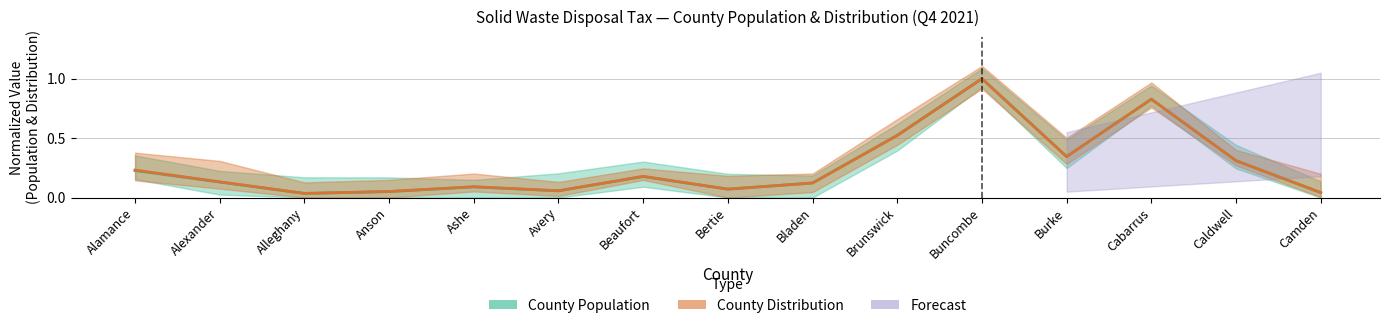

Which series has the largest total across all categories?

County Distribution